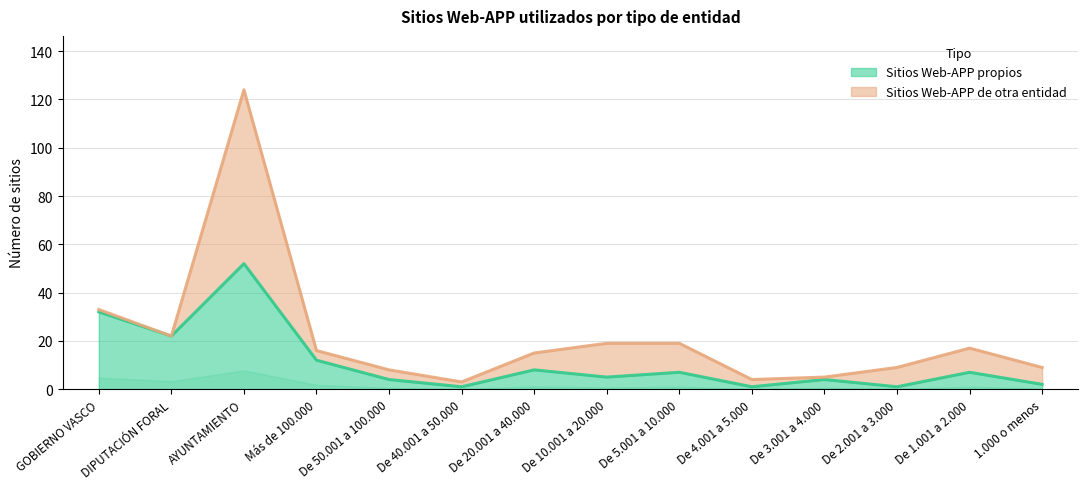

How many points are lower than both their immediate neighbors (excluding endpoints)?

5